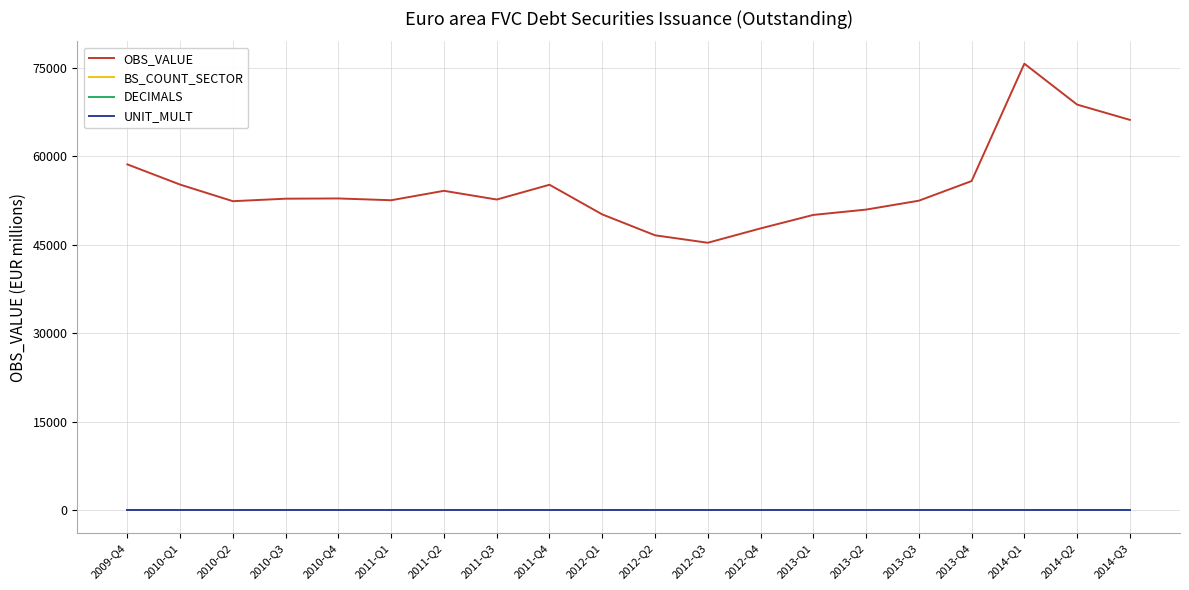

Does the chart display data point markers on the line(s)?

No